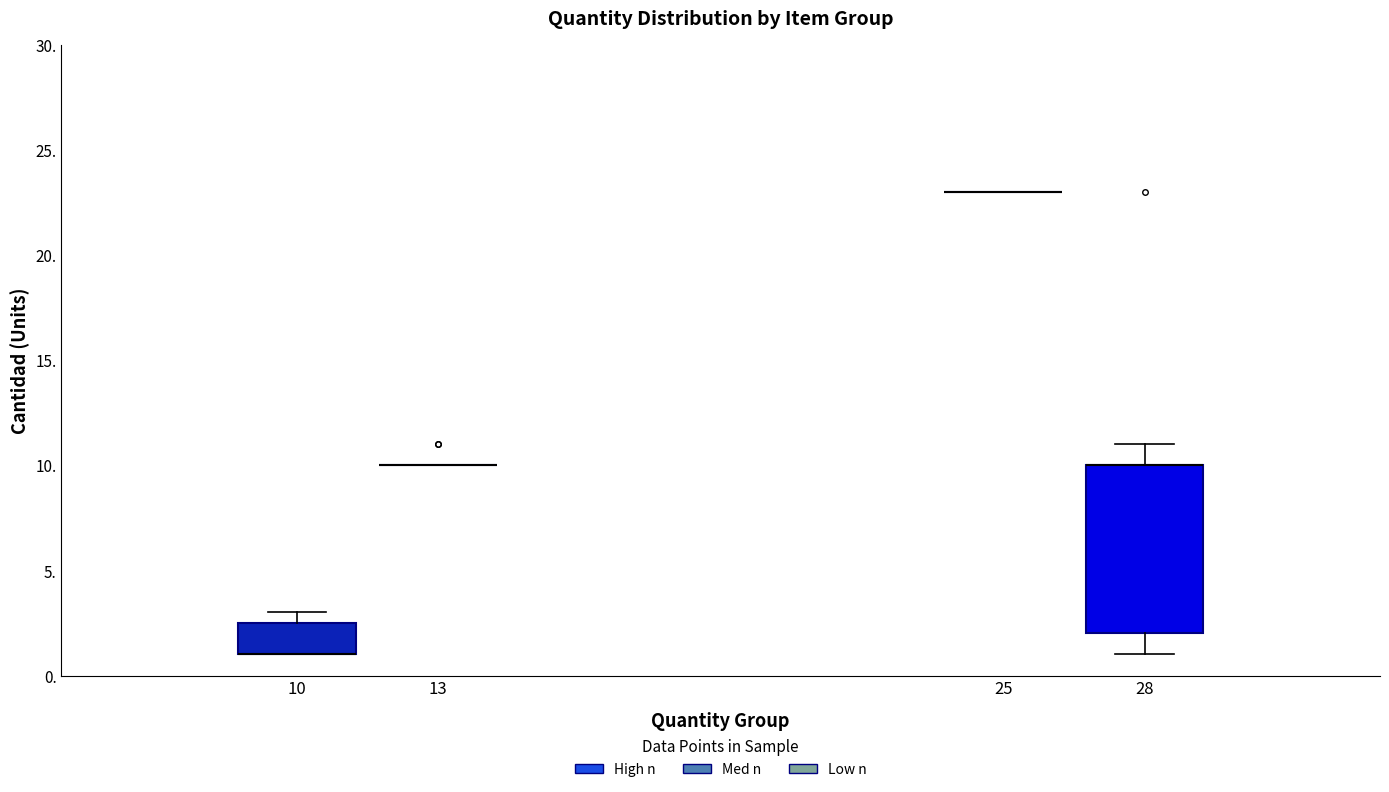

Reading left to right, transcribe this box plot: for each box, give where its median line is, the range the box spans, and where its two whiskers end, as read against the y-axis. The values are not printed on the chart, so give them approximately, as read against the axis.

10: median 1.0 (drawn on the box's lower edge), box 1.0 to 2.5, whiskers 1.0 to 3.0
13: box collapsed to a line at 10.0, whiskers 10.0 to 10.0
25: box collapsed to a line at 23.0, whiskers 23.0 to 23.0
28: median 10.0 (drawn on the box's upper edge), box 2.0 to 10.0, whiskers 1.0 to 11.0